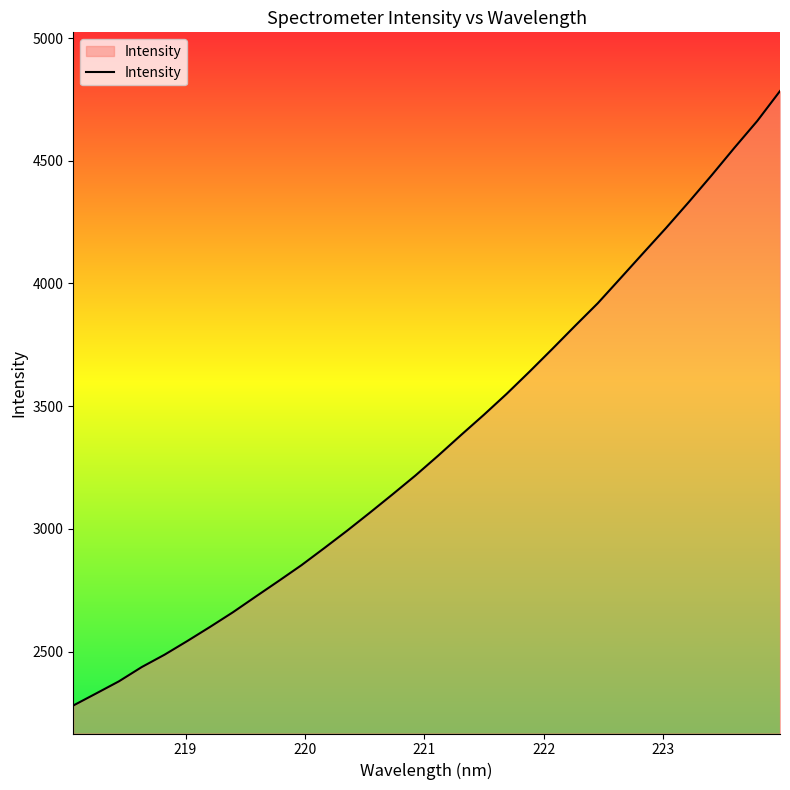

What is the minimum value shown in the chart?

2280.7